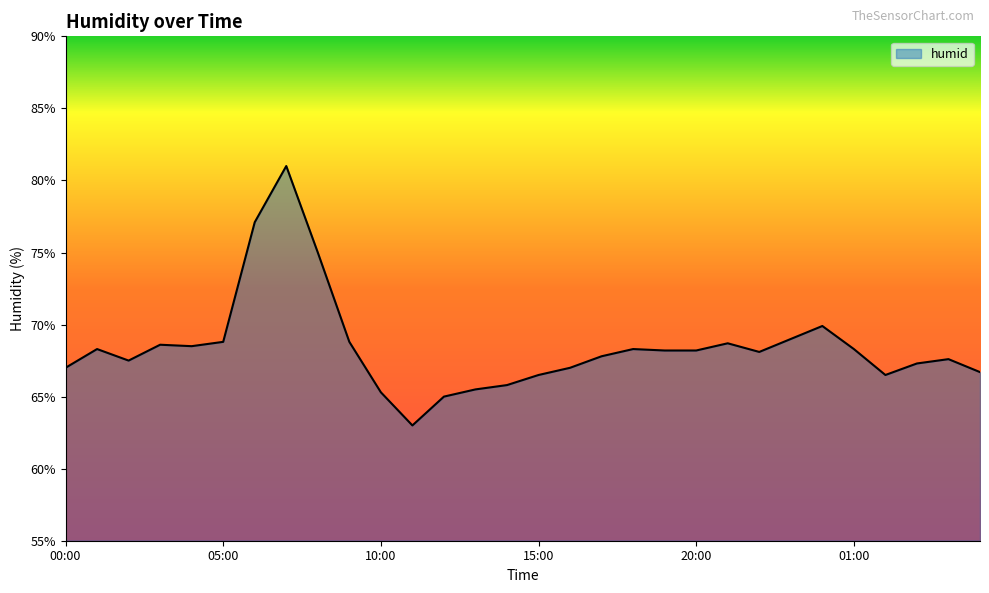

What is the smallest value displayed?

63.0